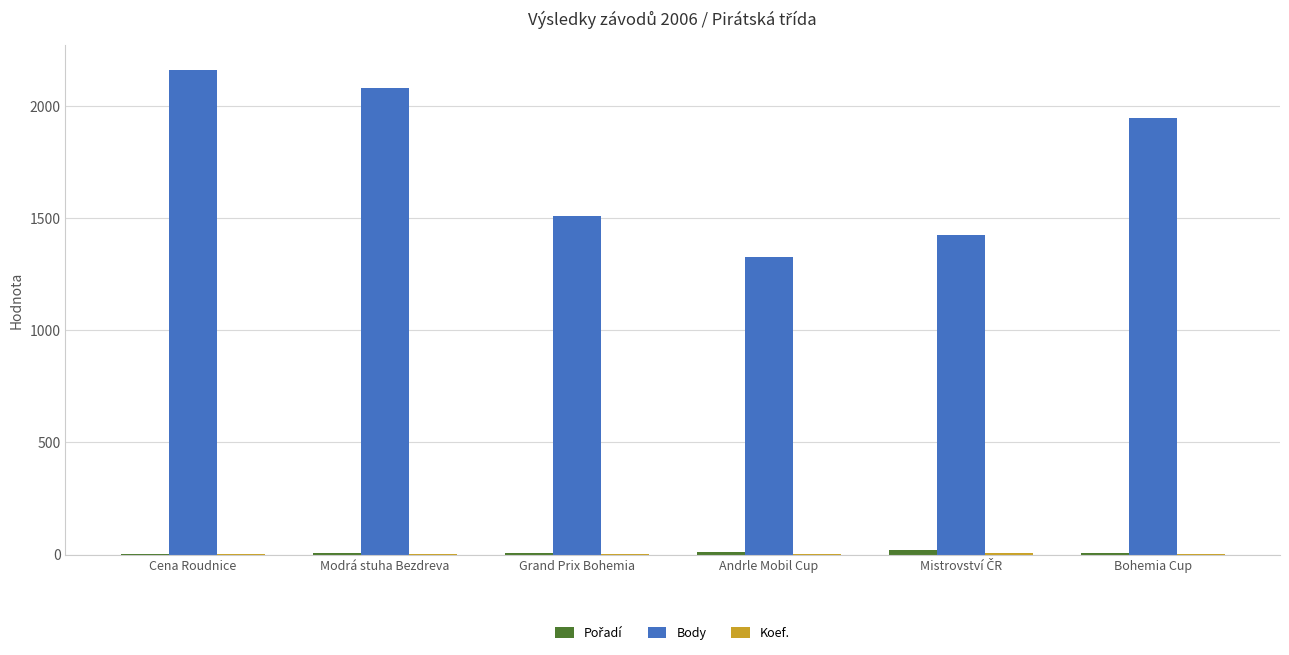

Which series has the largest total across all categories?

Body